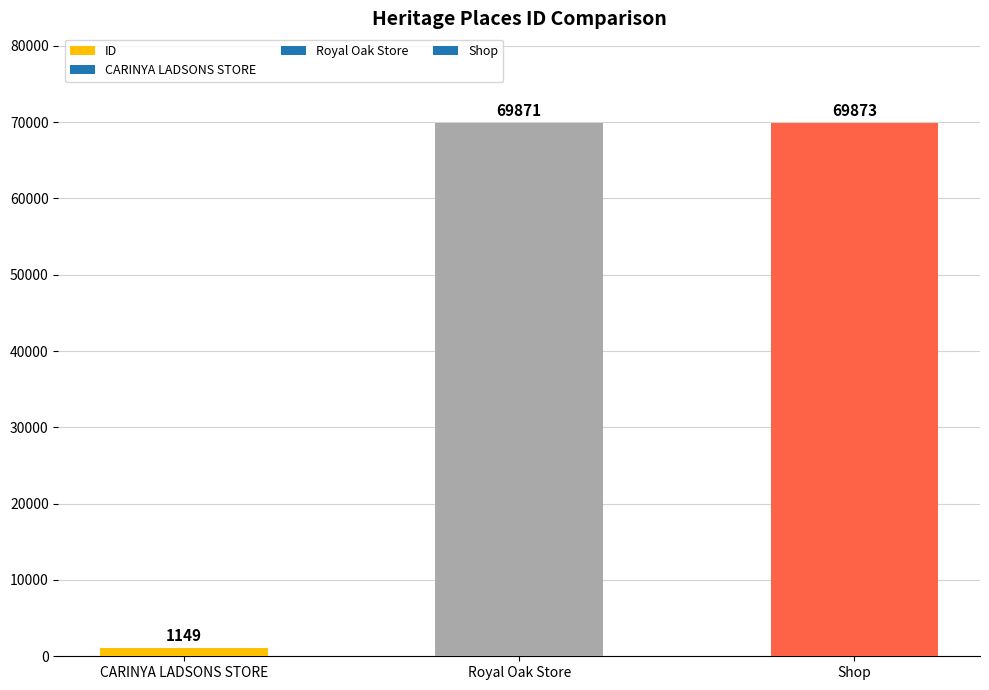

How many data points does each series have?

3